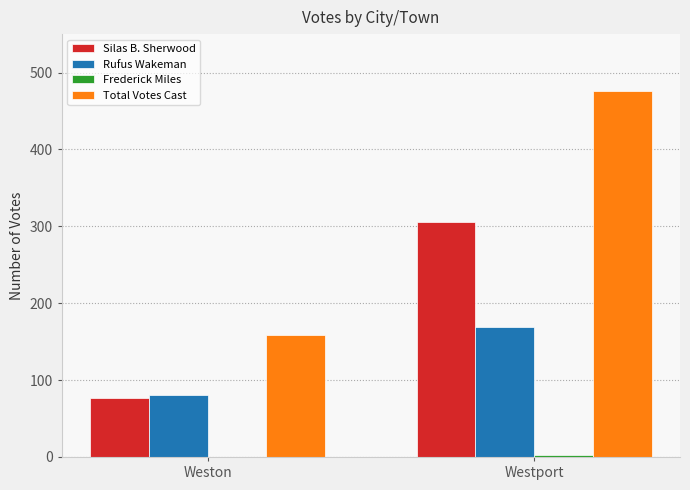

How many groups of bars are there?

2